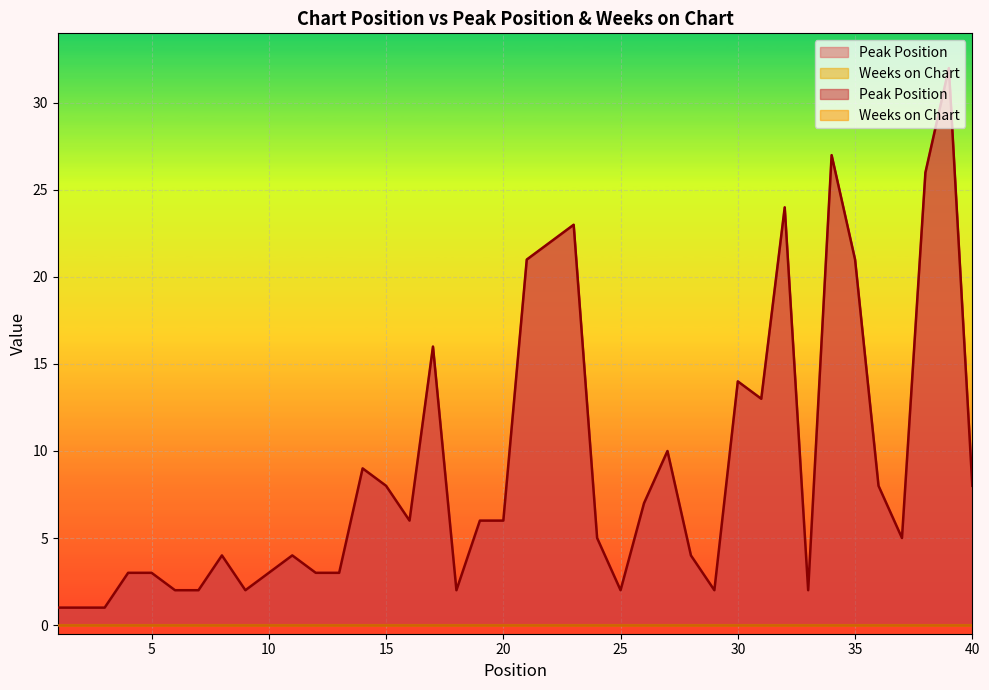

Reading right to left, transcribe all the data shown in this chart.

8	32	26	5	8	21	27	2	24	13	14	2	4	10	7	2	5	23	22	21	6	6	2	16	6	8	9	3	3	4	3	2	4	2	2	3	3	1	1	1